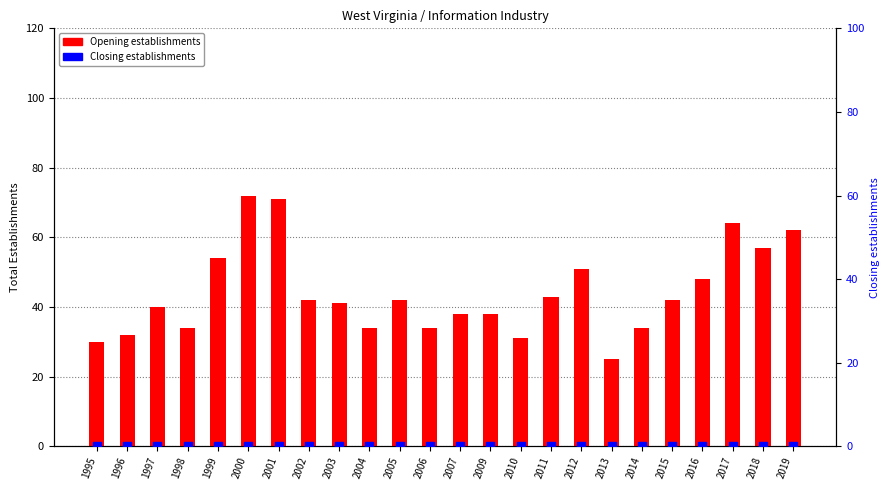

Which series has the largest total across all categories?

Opening establishments